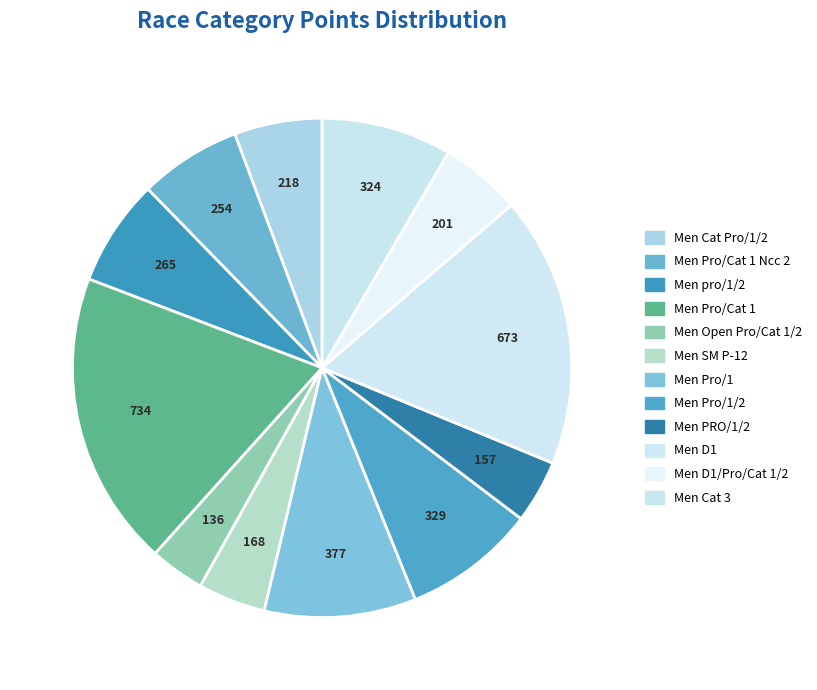

Is there any slice that represents more than half of the pie?

No